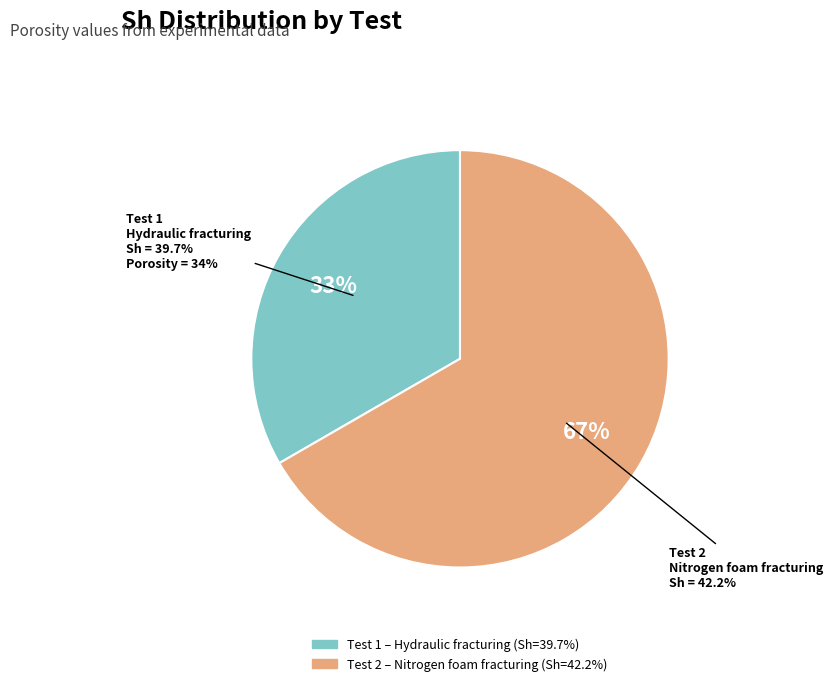

True or false: 39.7 accounts for 33% of the total.

True